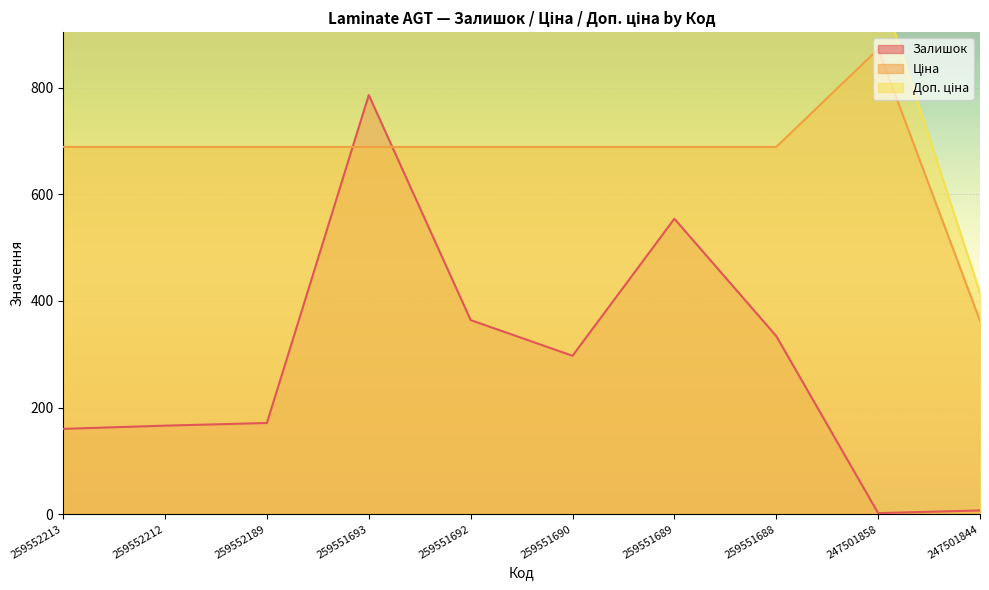

At 259552212, list the series in order from smallest to largest.

Залишок, Ціна, Доп. ціна